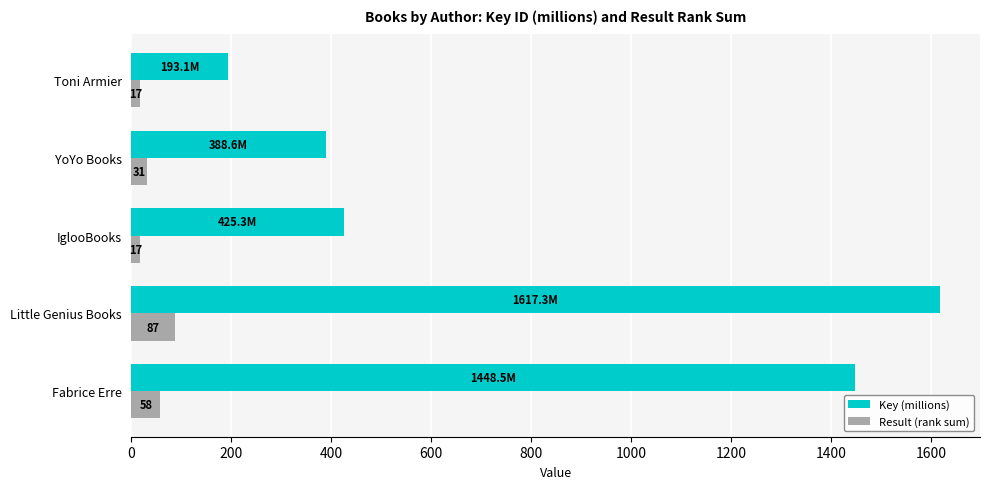

At which label is Key (millions) closest to 905?

IglooBooks